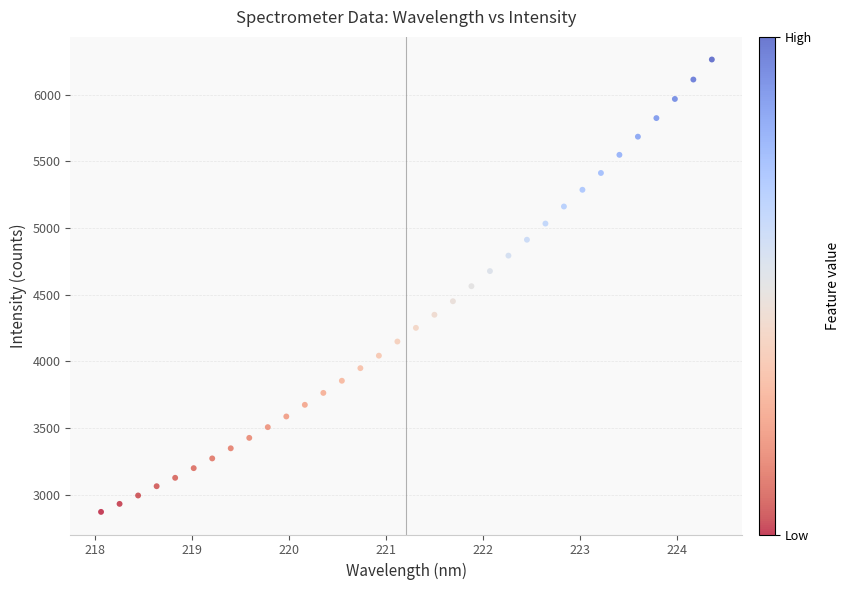

What is the range of X values (max minus min)?

6.3